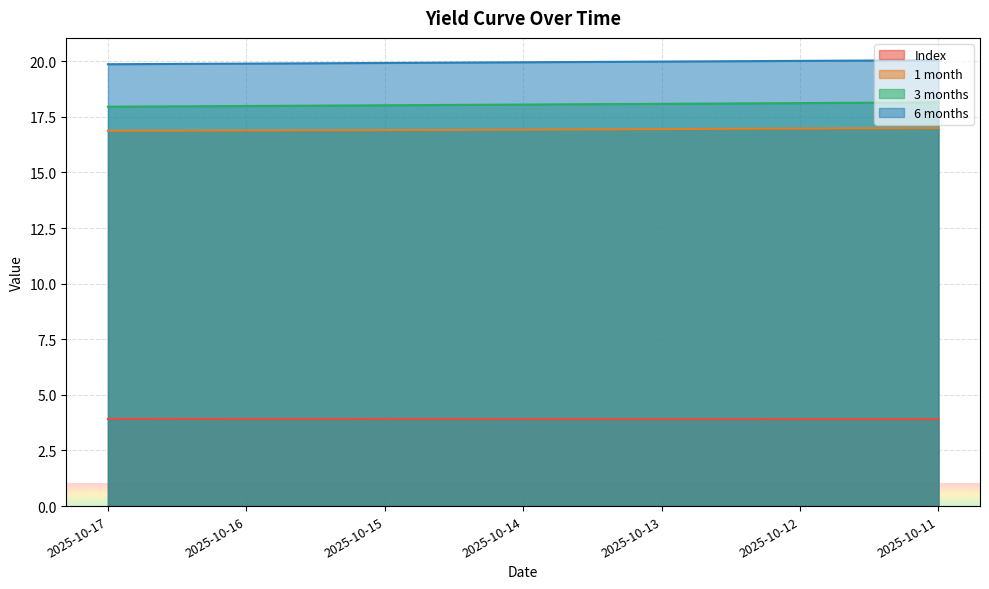

What is the value of the 1 month point at the 1st from the left?

16.9